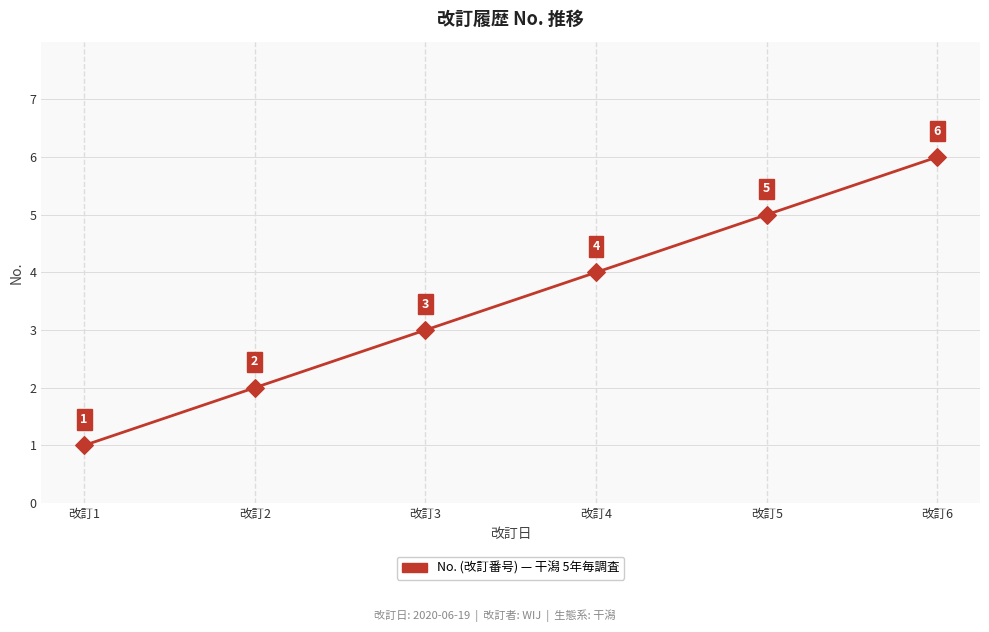

Approximately how many times larger is the value at 改訂4 compared to 改訂1?

4.0